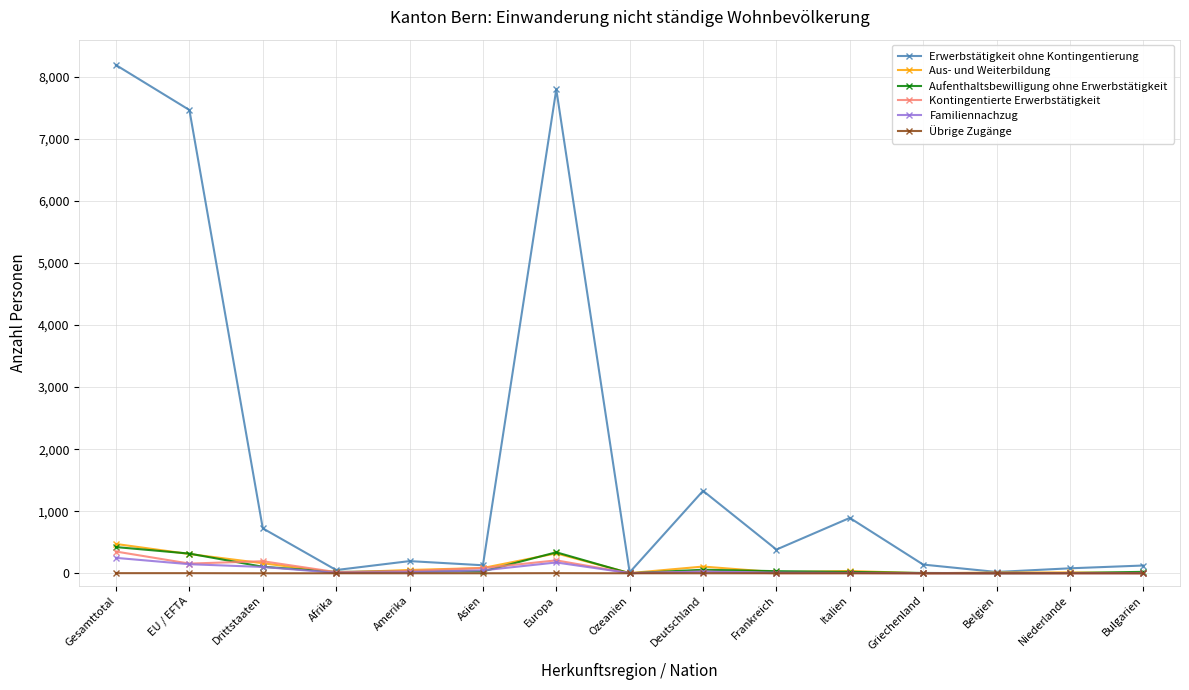

The value of Familiennachzug at Gesamttotal is 248. True or false?

True